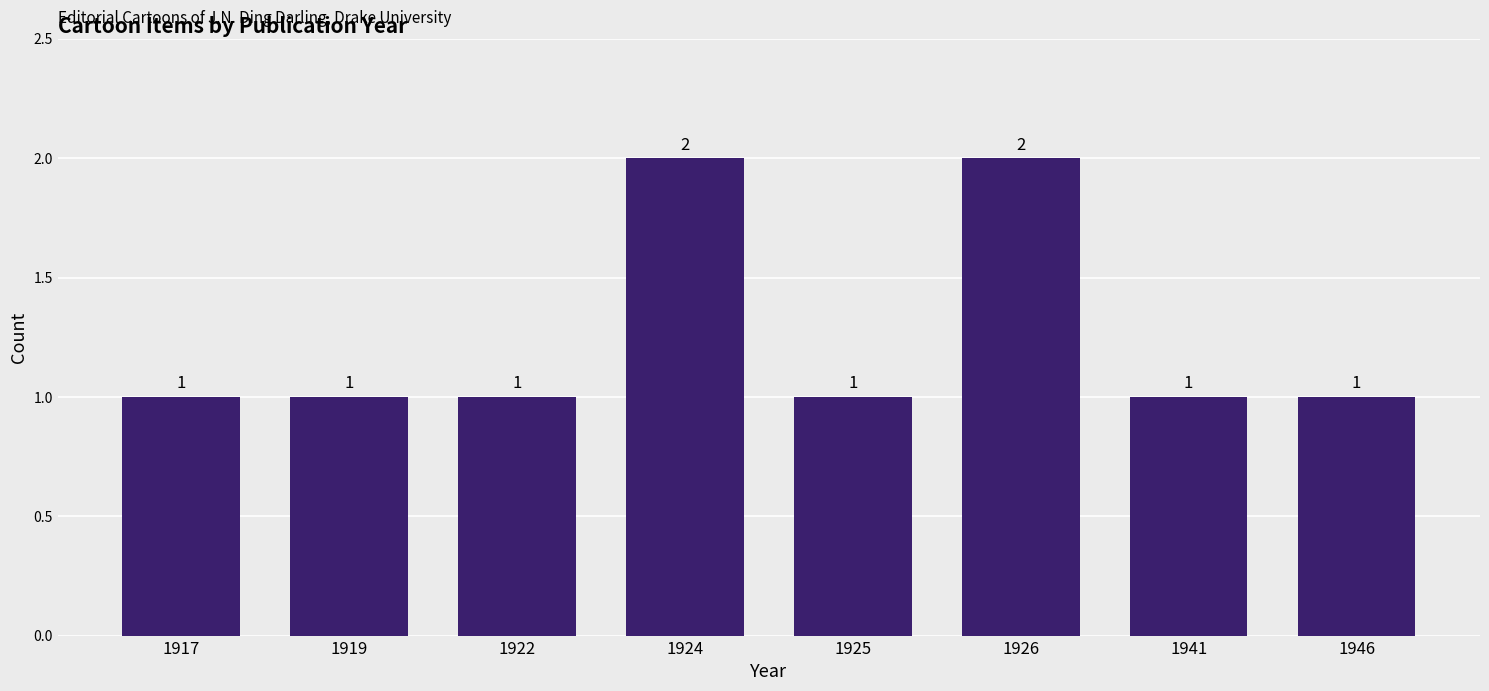

How many values are between 1 and 2?

8